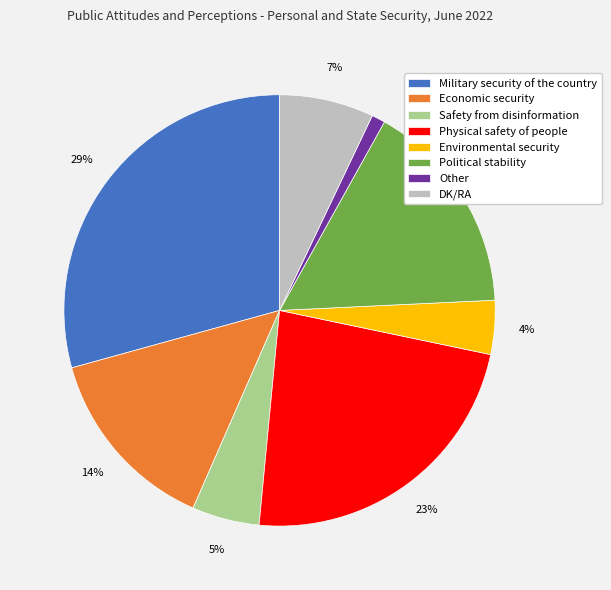

To the nearest percent, what portion does DK/RA represent?

7%